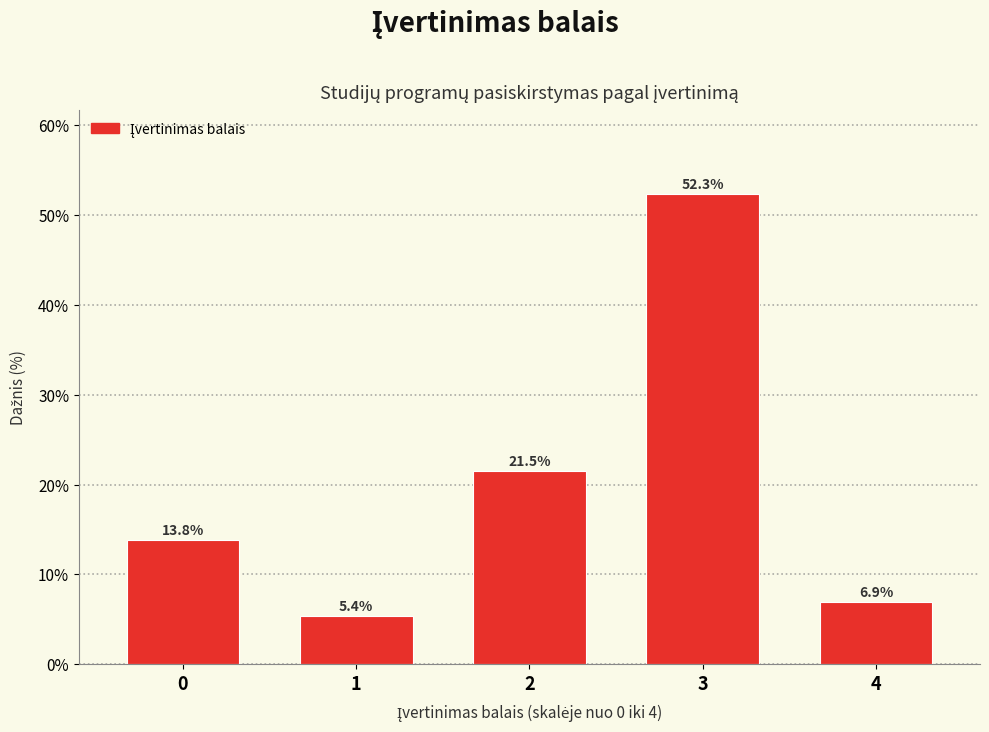

Reading right to left, what are all the values shown in this chart?

6.9	52.3	21.5	5.4	13.8